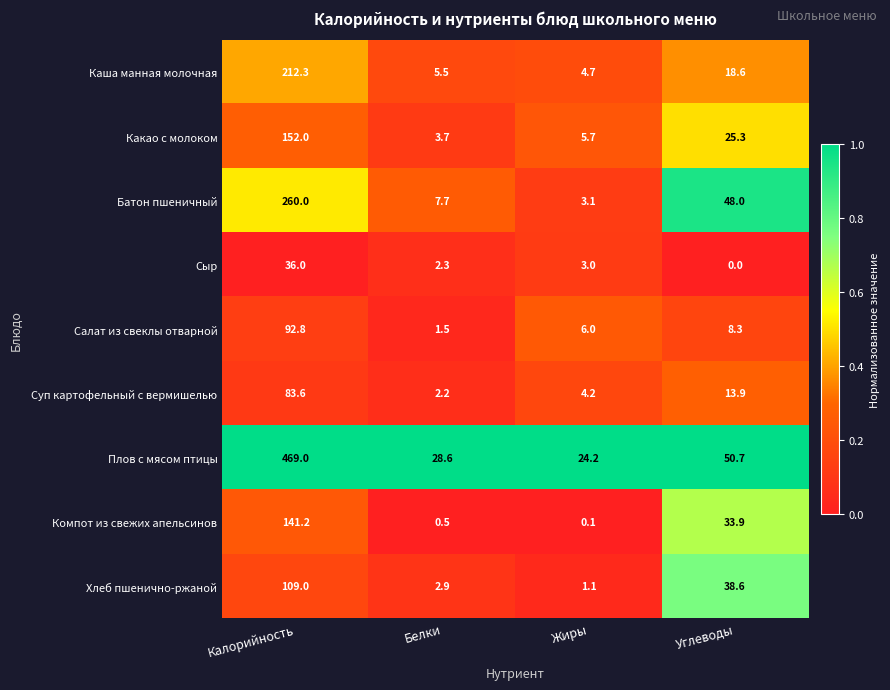

Between Калорийность and Углеводы, which series saw the biggest shift?

Плов с мясом птицы